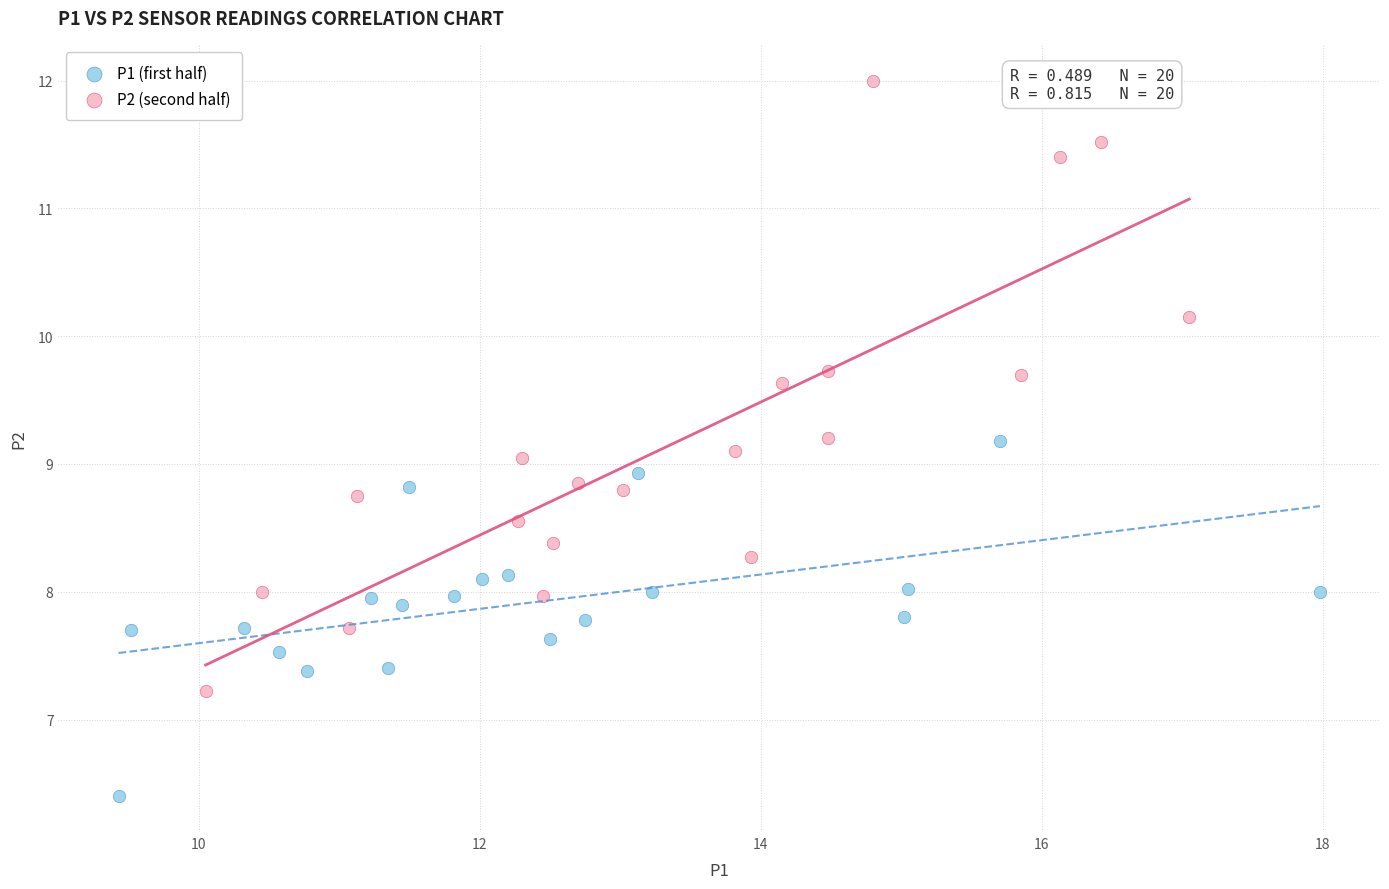

What are all the series names shown in the legend?

P1 (first half), P2 (second half)